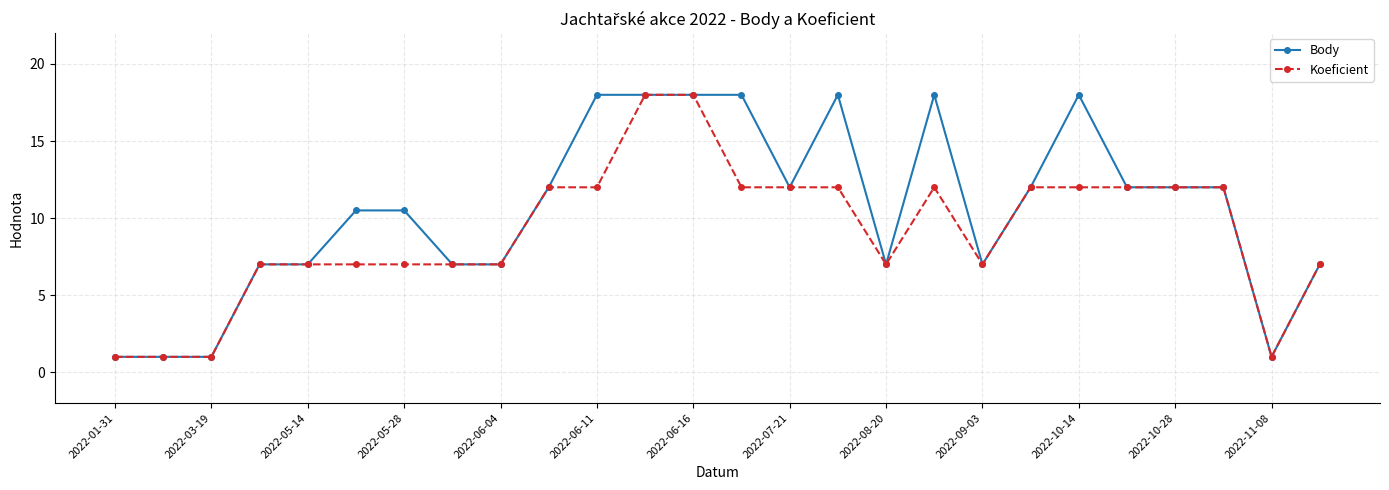

How many Koeficient values are between 7 and 12?

20